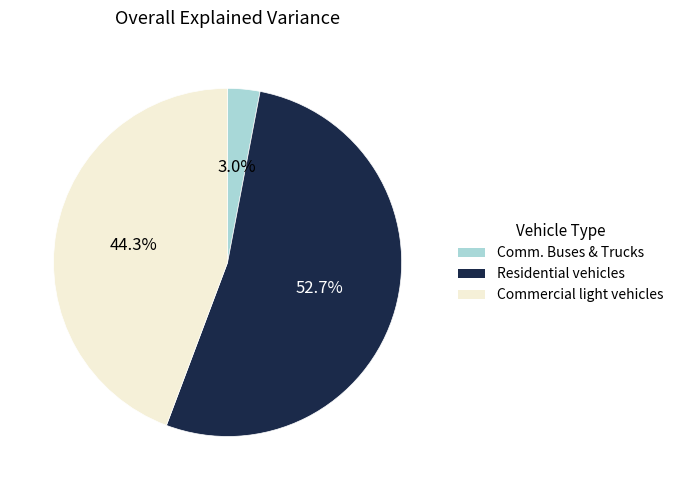

What is the ratio of the value at Residential vehicles to the value at Commercial light vehicles?

1.2